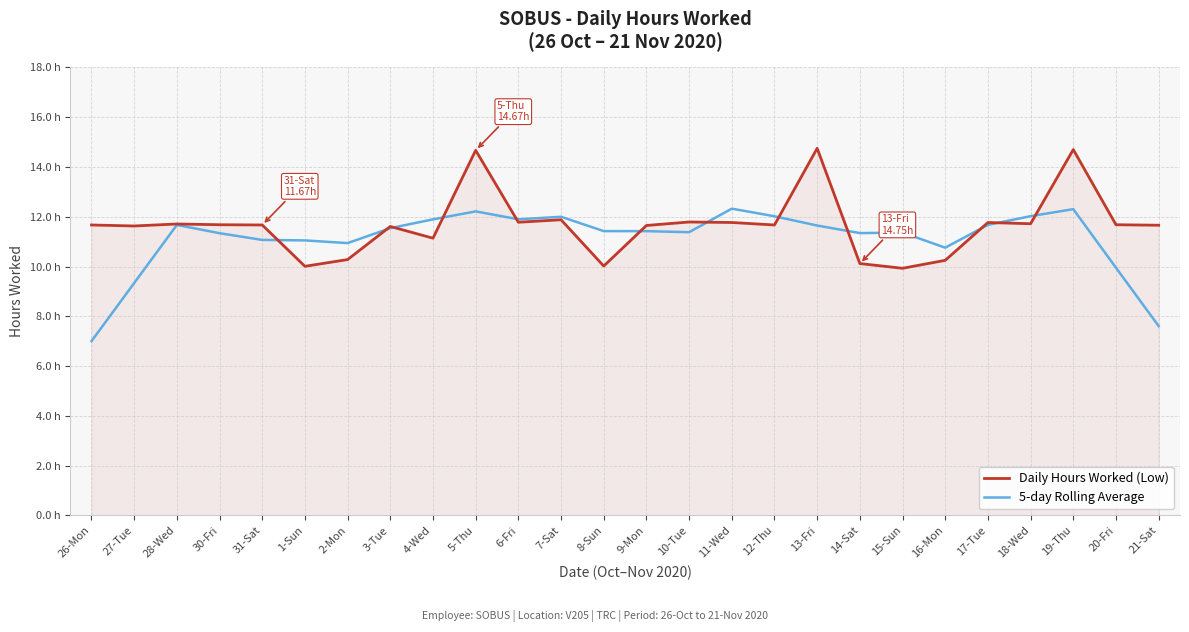

True or false: Daily Hours Worked (Low) and 5-day Rolling Average intersect in this chart.

True